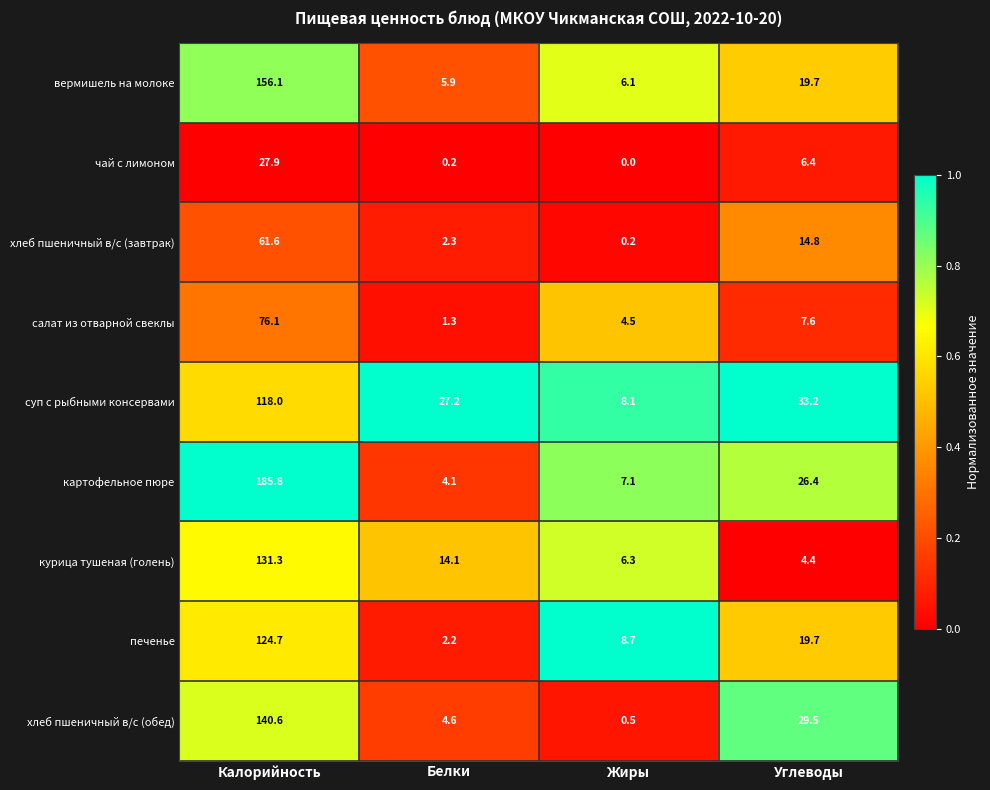

Which series has the largest total across all categories?

картофельное пюре